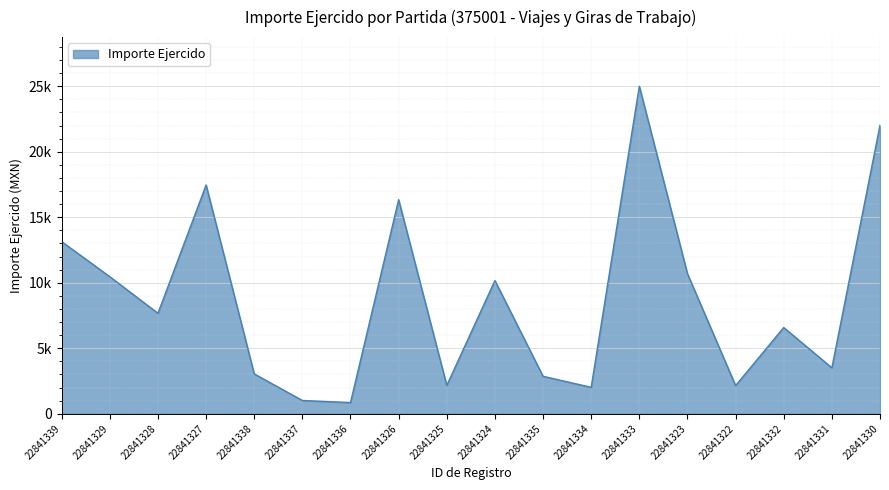

Between 22841328 and 22841322, which is larger?

22841328